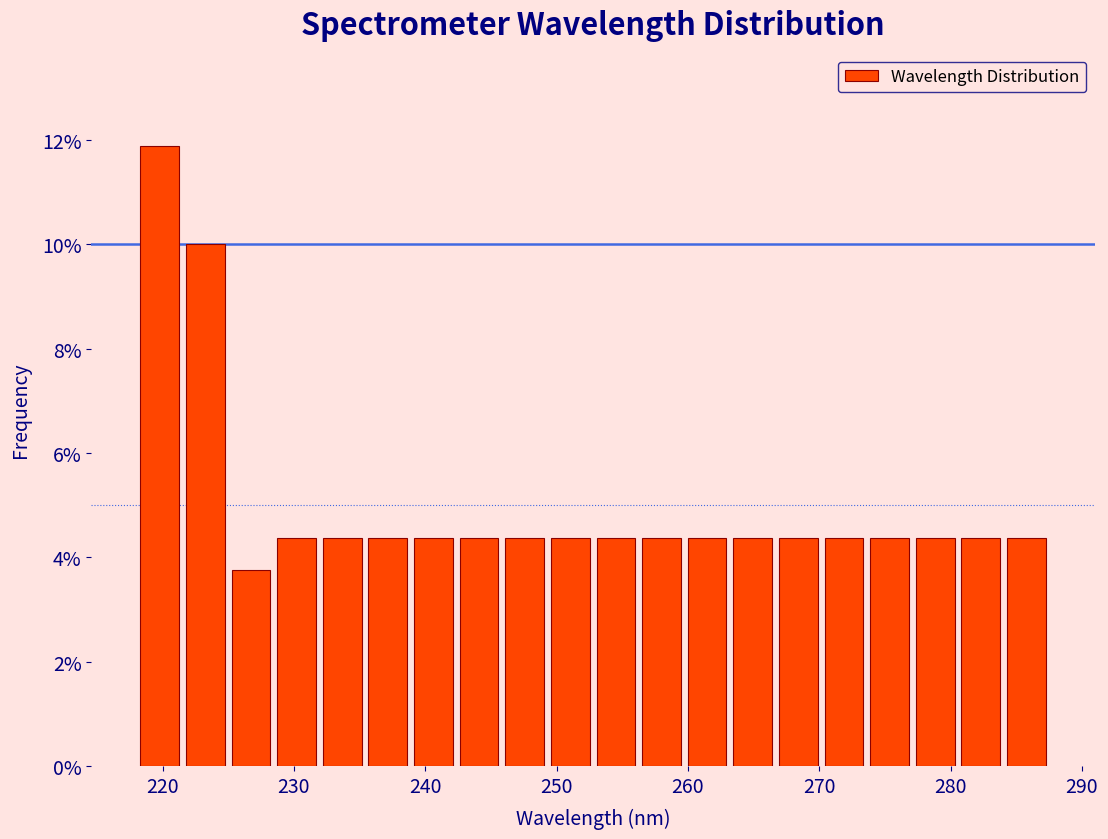

Around what value on the x-axis is the tallest bar? Give the approximate position of its centre, as read against the axis.

220